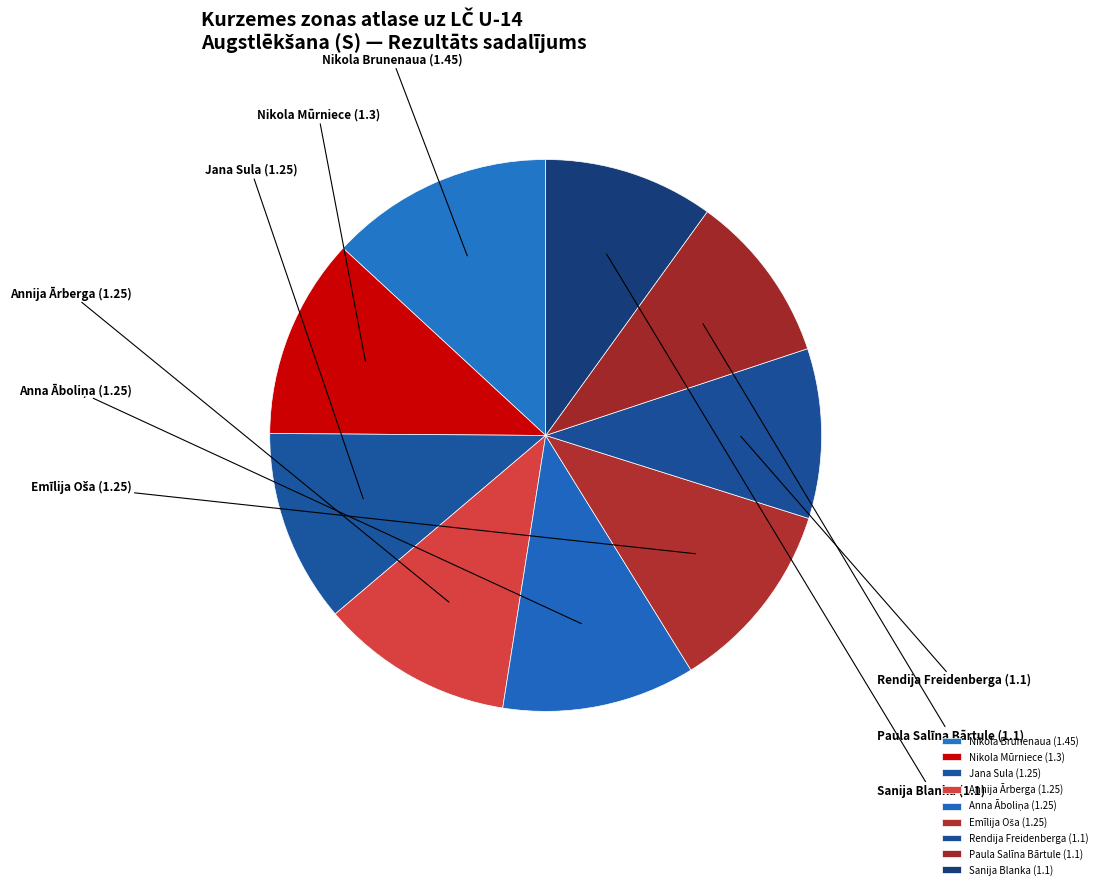

True or false: Annija Ārberga accounts for 11% of the total.

True